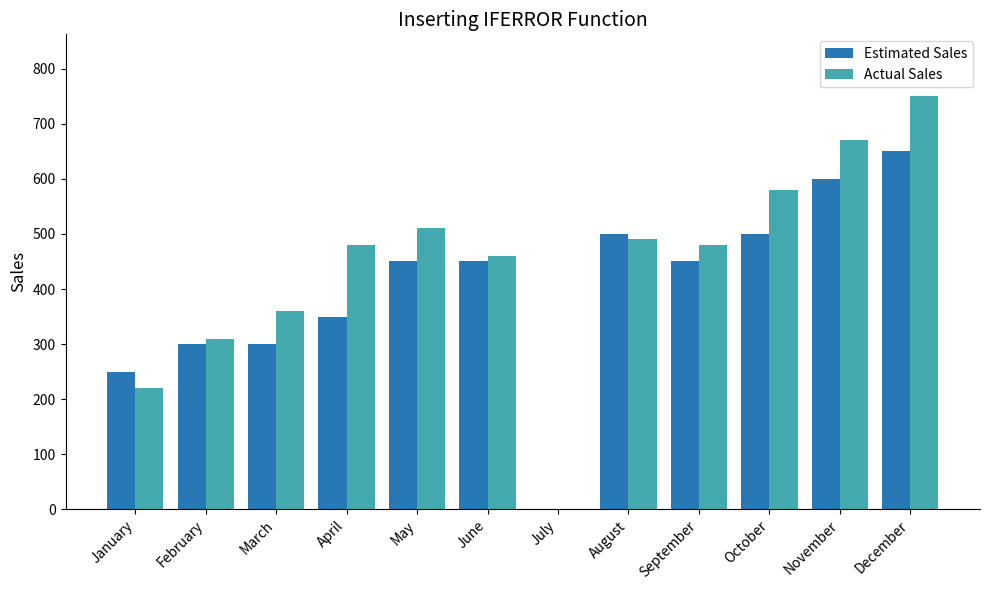

Which category has the highest value in the Estimated Sales series?

December